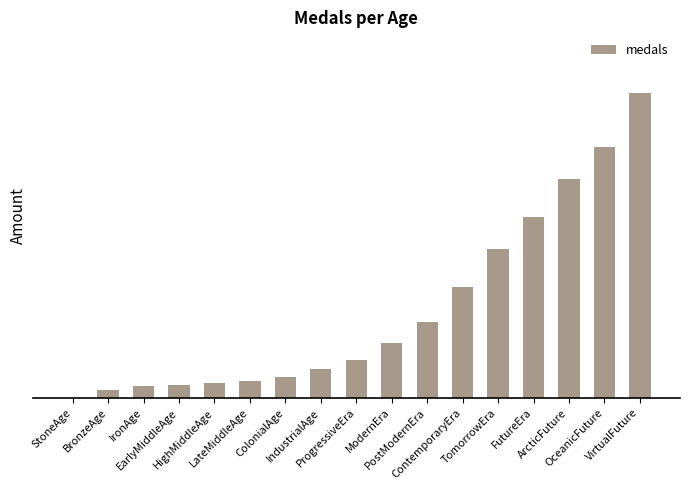

How many data points are less than 20?

8